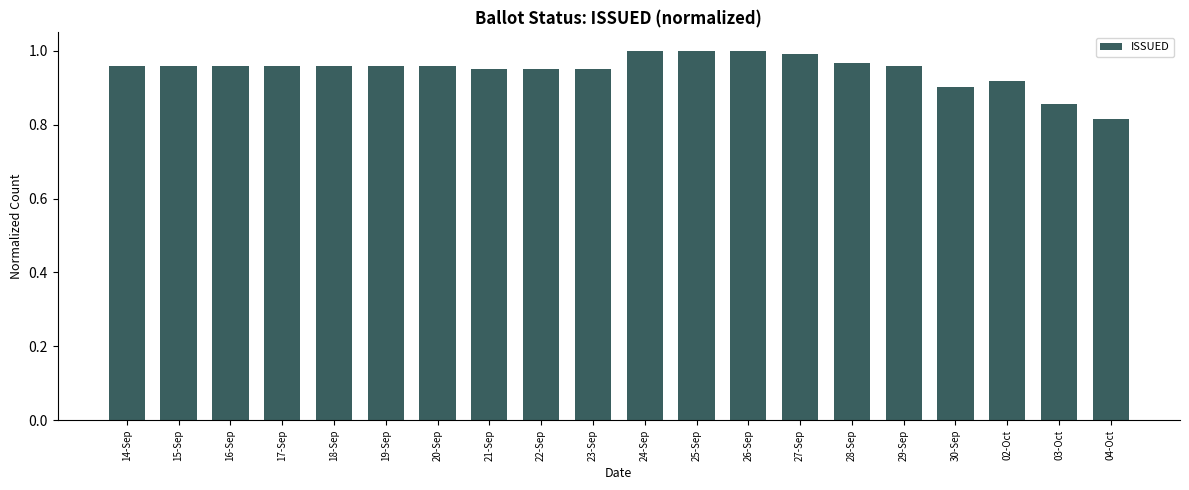

What is the label of the 14th bar from the right?

20-Sep